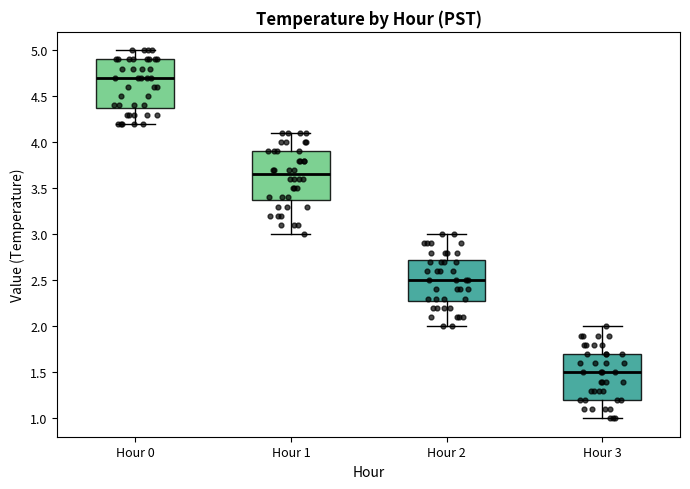

Reading left to right, transcribe this box plot: for each box, give where its median line is, the range the box spans, and where its two whiskers end, as read against the y-axis. The values are not printed on the chart, so give them approximately, as read against the axis.

Hour 0: median 4.70, box 4.40 to 4.90, whiskers 4.20 to 5.00
Hour 1: median 3.65, box 3.40 to 3.90, whiskers 3.00 to 4.10
Hour 2: median 2.50, box 2.30 to 2.75, whiskers 2.00 to 3.00
Hour 3: median 1.50, box 1.20 to 1.70, whiskers 1.00 to 2.00